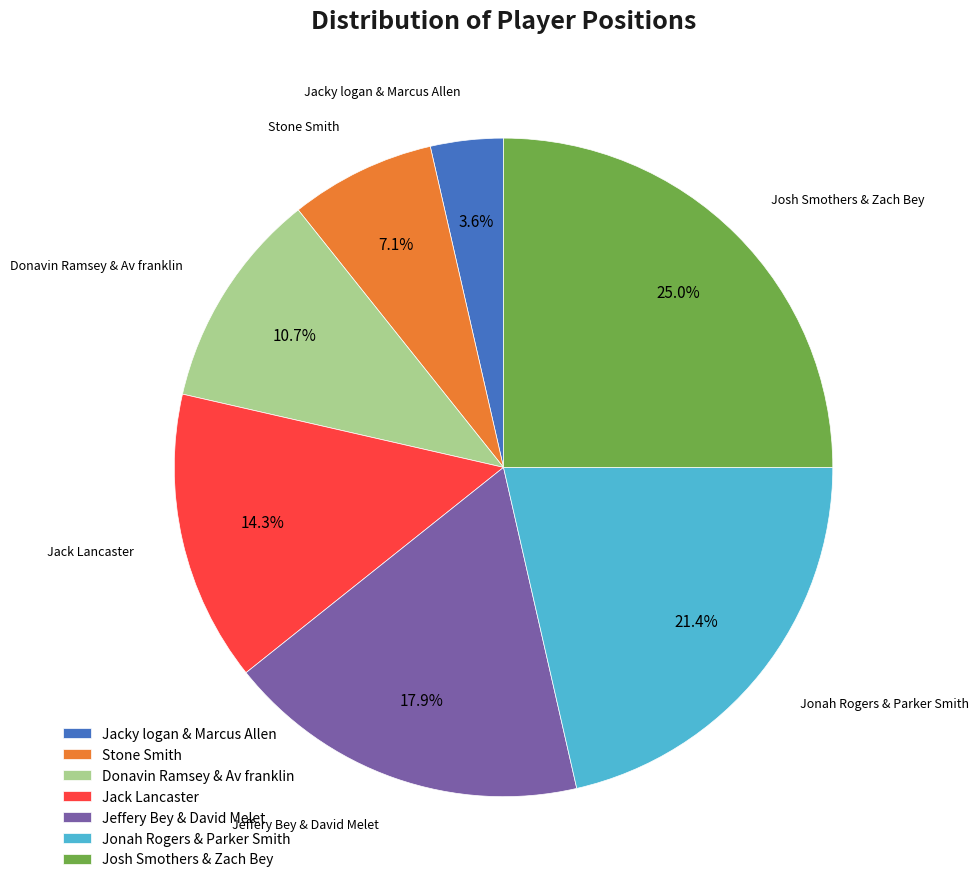

Is it true that Stone Smith is 19% of the pie?

False